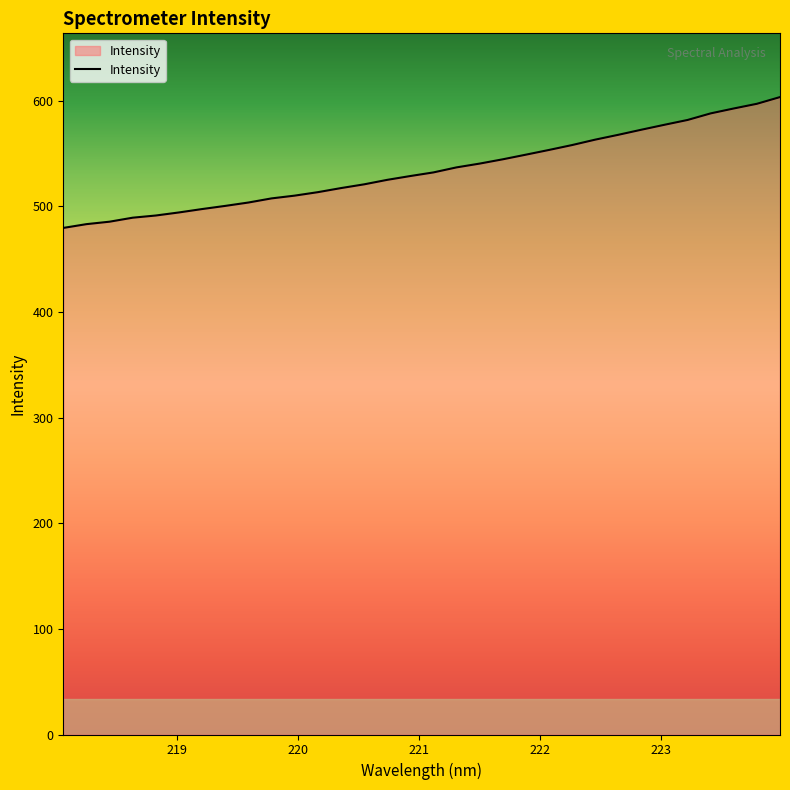

What is the minimum value shown in the chart?

479.6